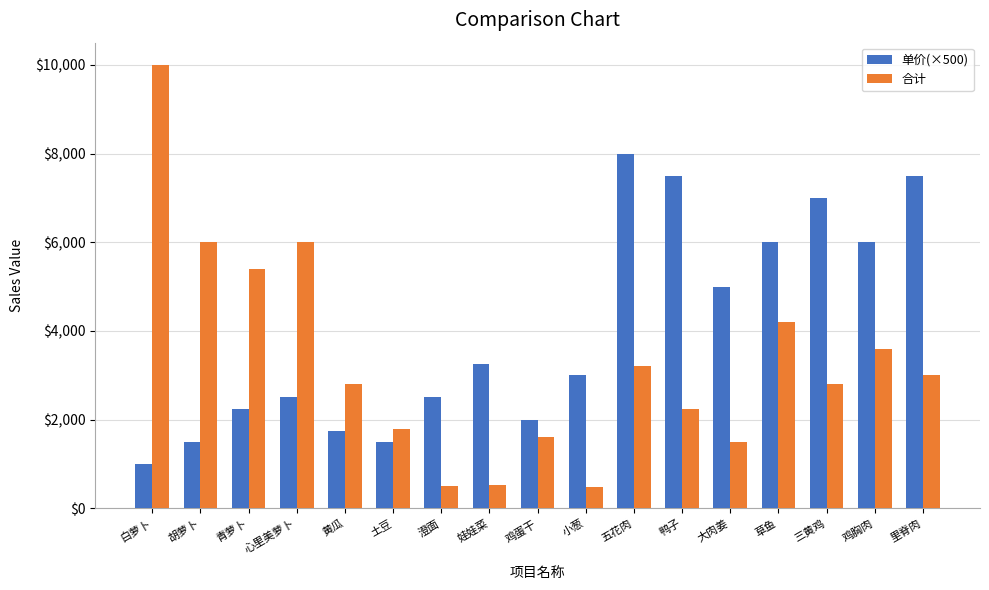

What are all the series names shown in the legend?

单价(×500), 合计